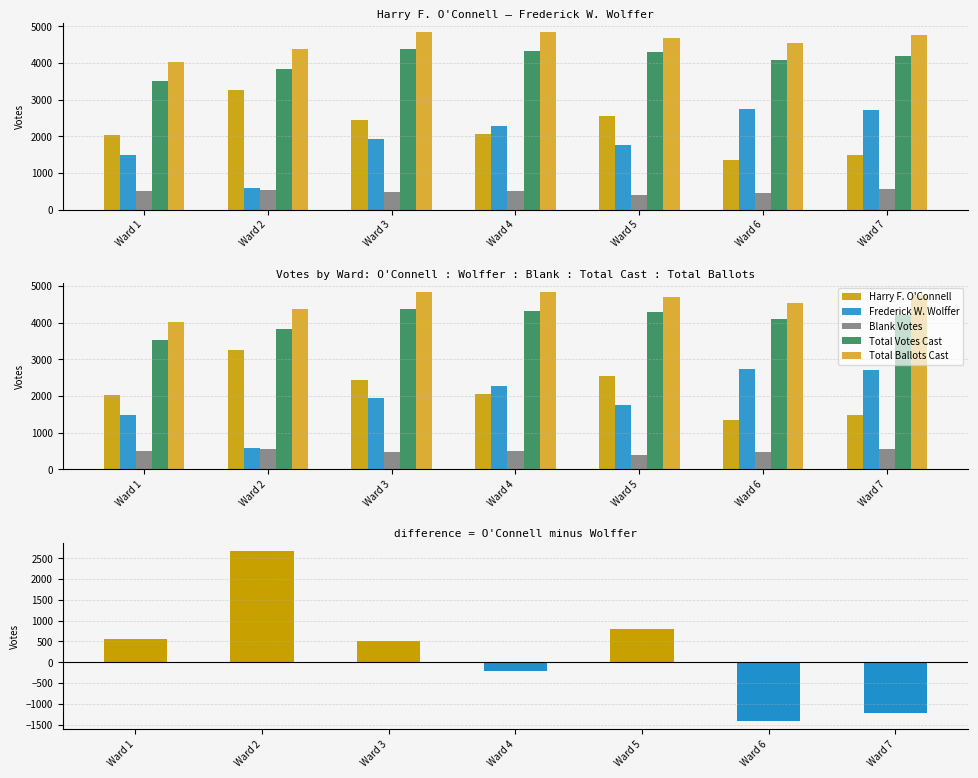

The Total Ballots Cast series shows 6968 at Ward 7. True or false?

False